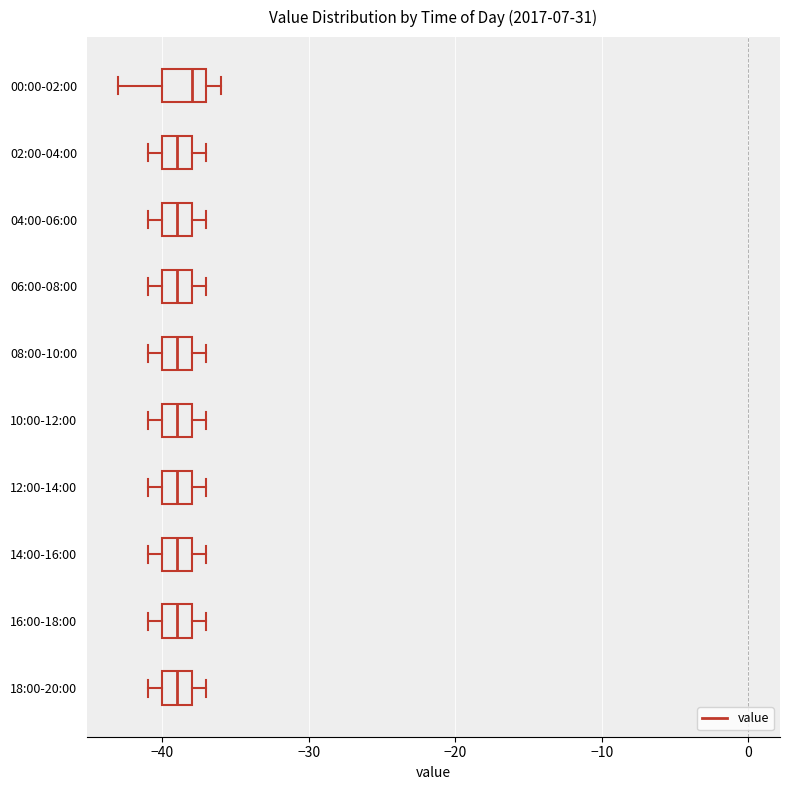

Reading bottom to top, transcribe this box plot: for each box, give where its median line is, the range the box spans, and where its two whiskers end, as read against the x-axis. The values are not printed on the chart, so give them approximately, as read against the axis.

18:00-20:00: median -39, box -40 to -38, whiskers -41 to -37
16:00-18:00: median -39, box -40 to -38, whiskers -41 to -37
14:00-16:00: median -39, box -40 to -38, whiskers -41 to -37
12:00-14:00: median -39, box -40 to -38, whiskers -41 to -37
10:00-12:00: median -39, box -40 to -38, whiskers -41 to -37
08:00-10:00: median -39, box -40 to -38, whiskers -41 to -37
06:00-08:00: median -39, box -40 to -38, whiskers -41 to -37
04:00-06:00: median -39, box -40 to -38, whiskers -41 to -37
02:00-04:00: median -39, box -40 to -38, whiskers -41 to -37
00:00-02:00: median -38, box -40 to -37, whiskers -43 to -36